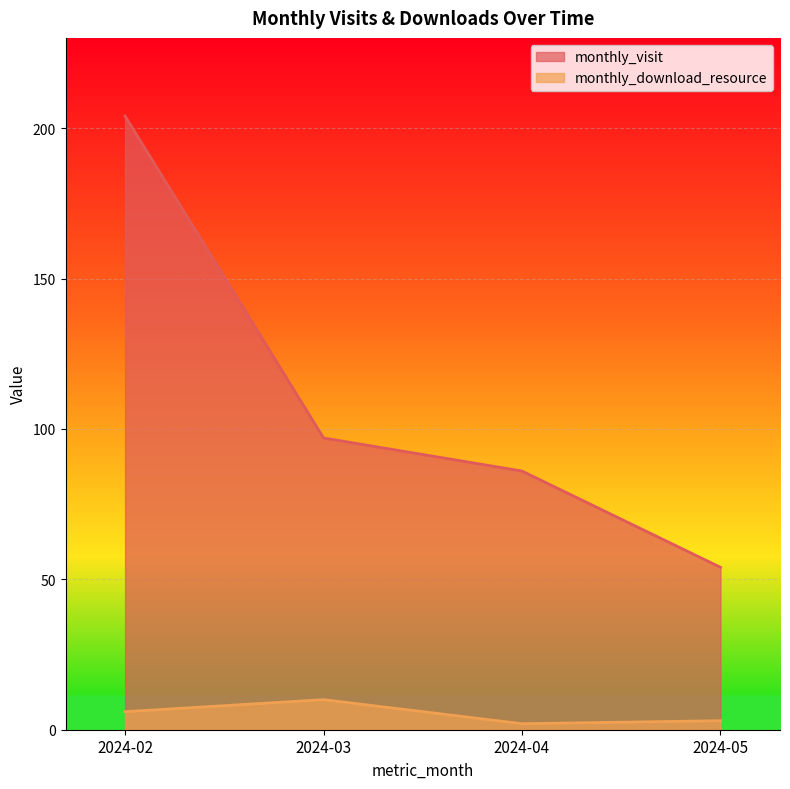

The monthly_download_resource series shows 10 at 2024-03. True or false?

True